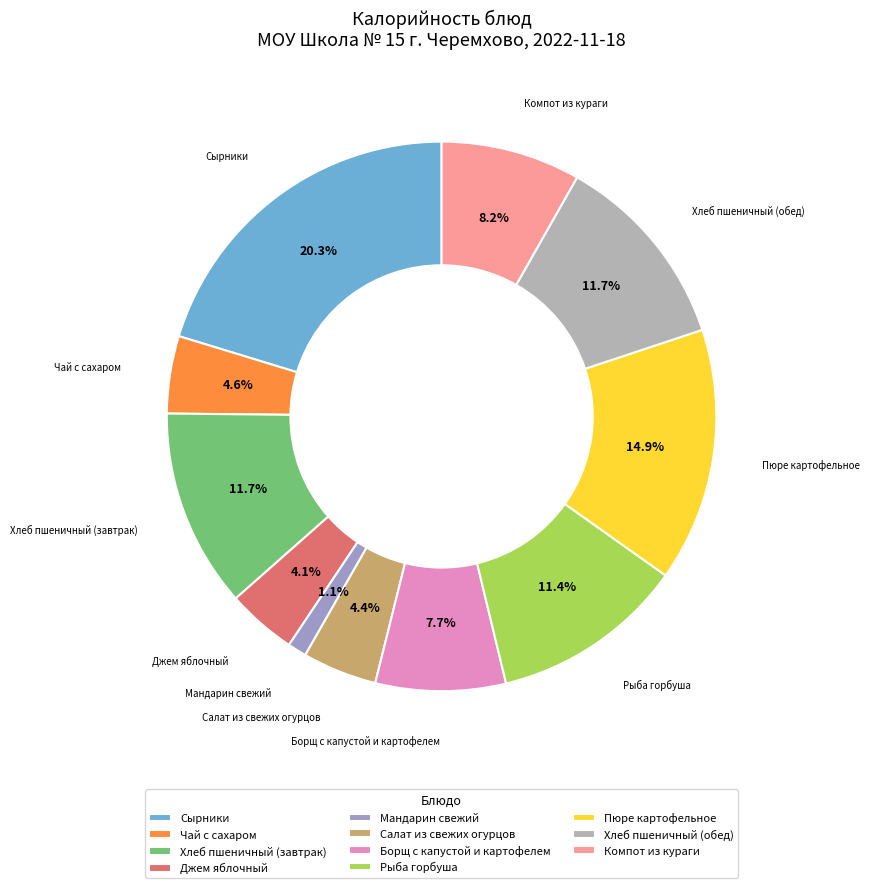

To the nearest percent, what percentage of the pie is Чай с сахаром?

5%